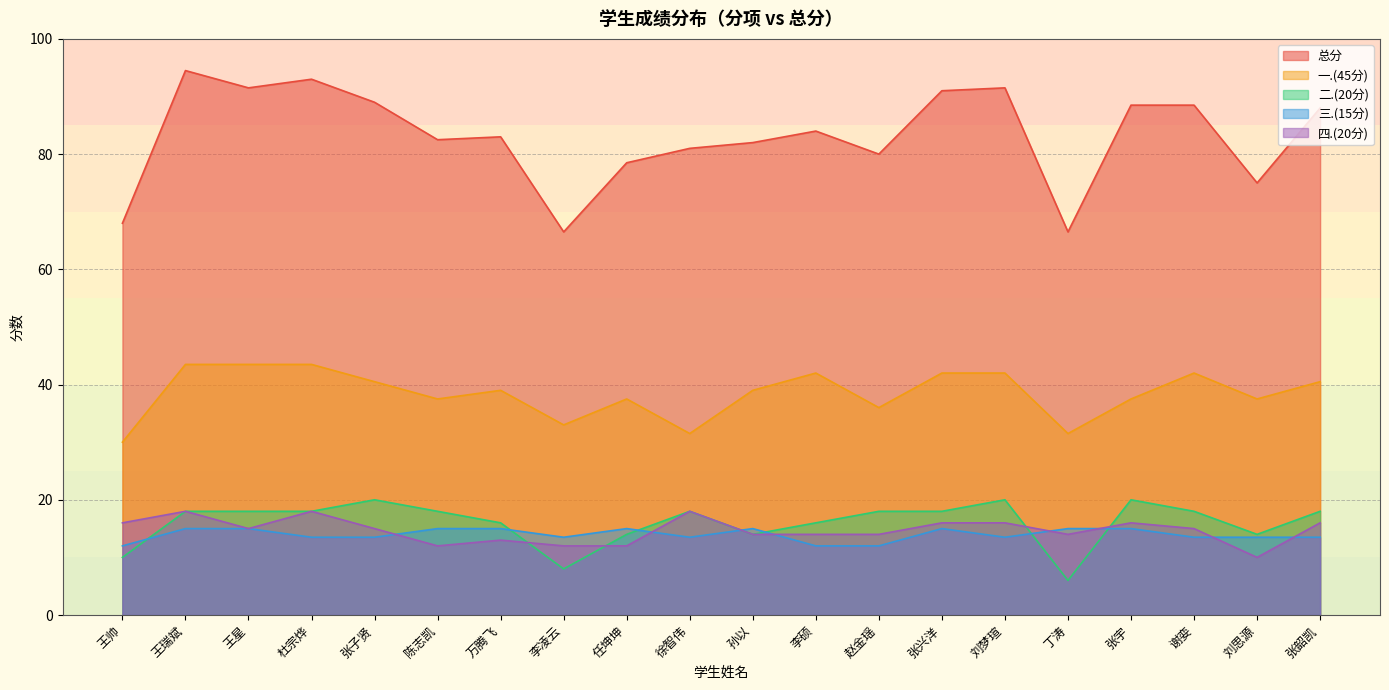

At which label is 一.(45分) closest to 36?

赵金瑶